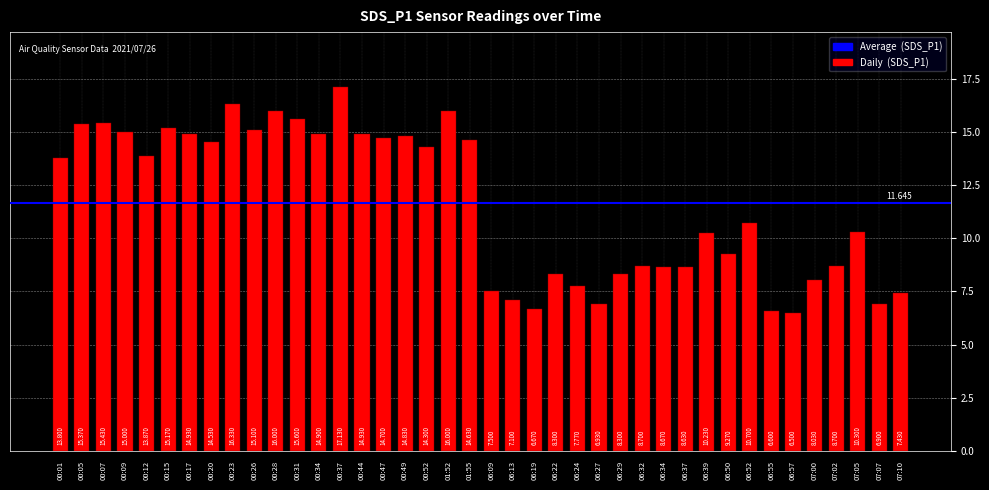

Reading right to left, transcribe all the data shown in this chart.

07:10=7.4	07:07=6.9	07:05=10.3	07:02=8.7	07:00=8.0	06:57=6.5	06:55=6.6	06:52=10.7	06:50=9.3	06:39=10.2	06:37=8.6	06:34=8.7	06:32=8.7	06:29=8.3	06:27=6.9	06:24=7.8	06:22=8.3	06:19=6.7	06:13=7.1	06:09=7.5	01:55=14.6	01:52=16.0	00:52=14.3	00:49=14.8	00:47=14.7	00:44=14.9	00:37=17.1	00:34=14.9	00:31=15.6	00:28=16.0	00:26=15.1	00:23=16.3	00:20=14.5	00:17=14.9	00:15=15.2	00:12=13.9	00:09=15.0	00:07=15.4	00:05=15.4	00:01=13.8